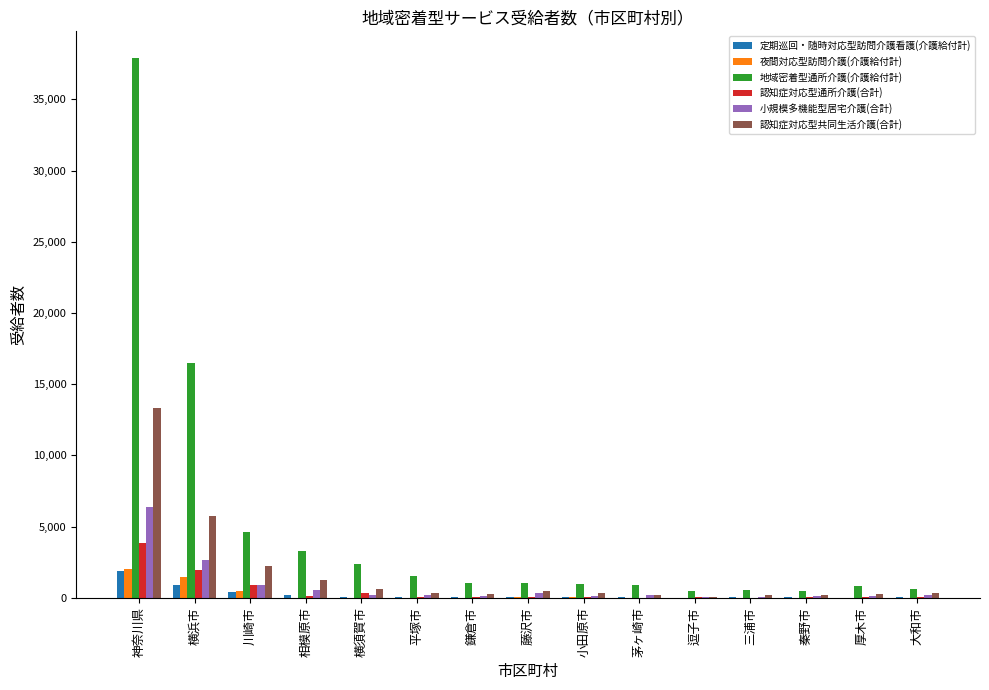

At which label does 認知症対応型通所介護(合計) first exceed 68?

神奈川県